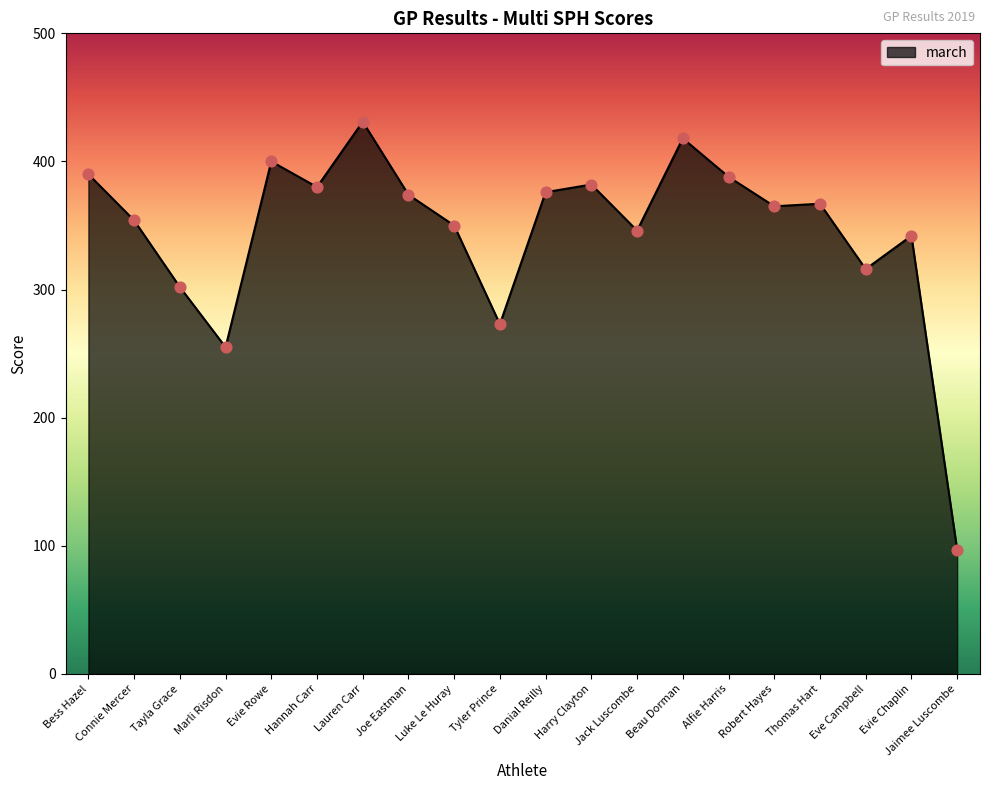

What is the change in value from Bess Hazel to Robert Hayes?

-25